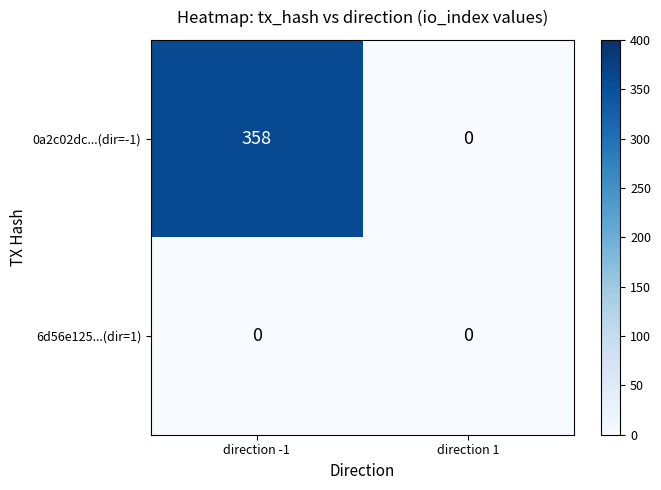

Rank the series by their maximum value, from lowest to highest.

6d56e125...(dir=1), 0a2c02dc...(dir=-1)